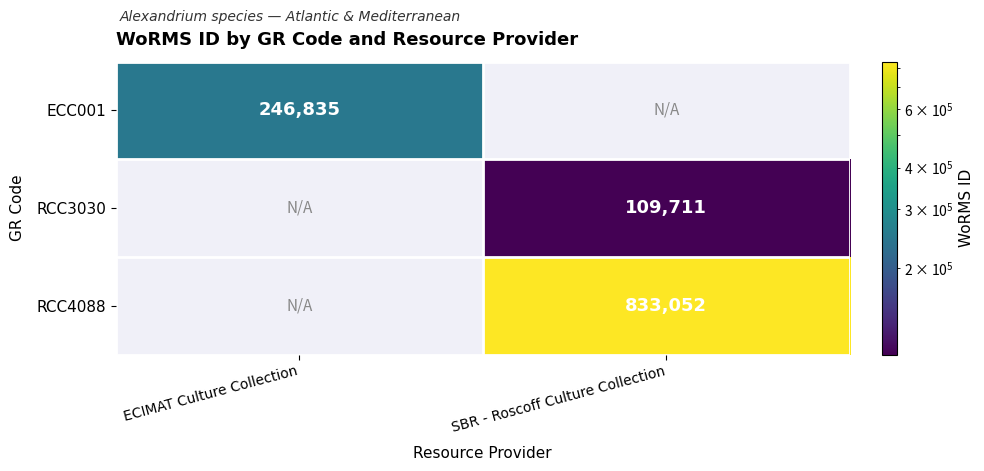

Is it true that RCC3030 equals 109711 at SBR - Roscoff Culture Collection?

True